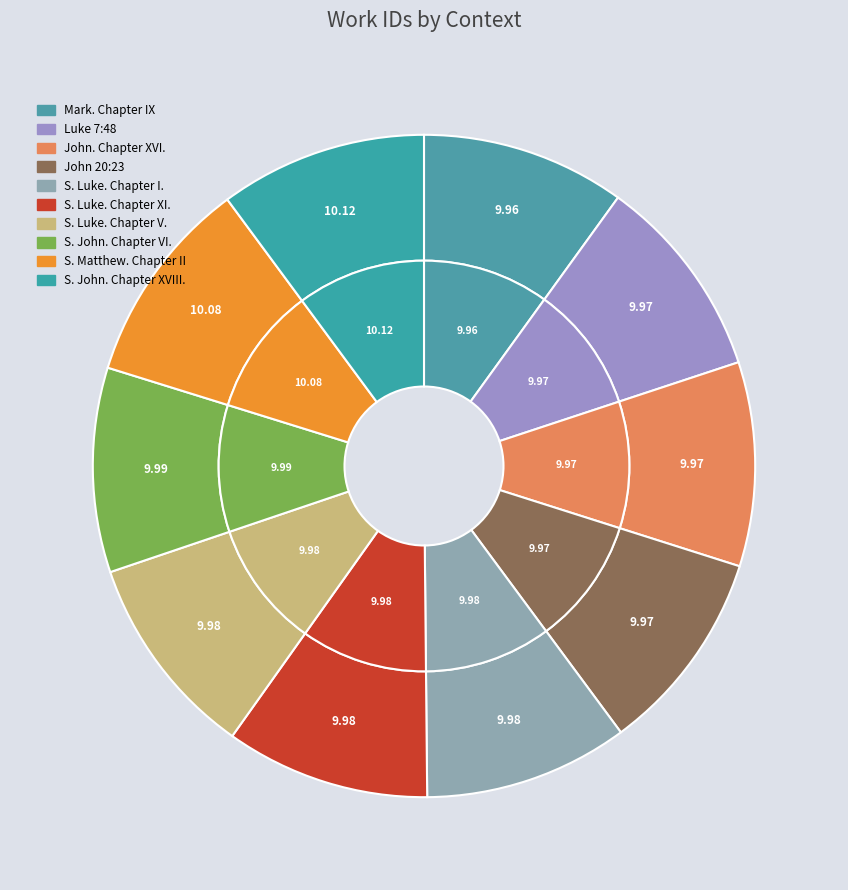

Count the number of slices in the pie.

10